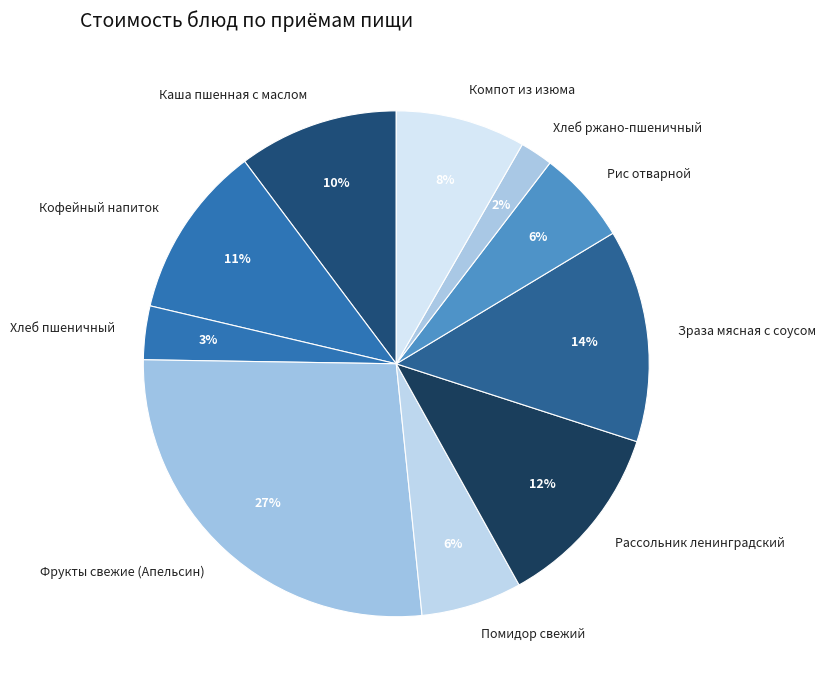

Is it true that Рис отварной is 1% of the pie?

False